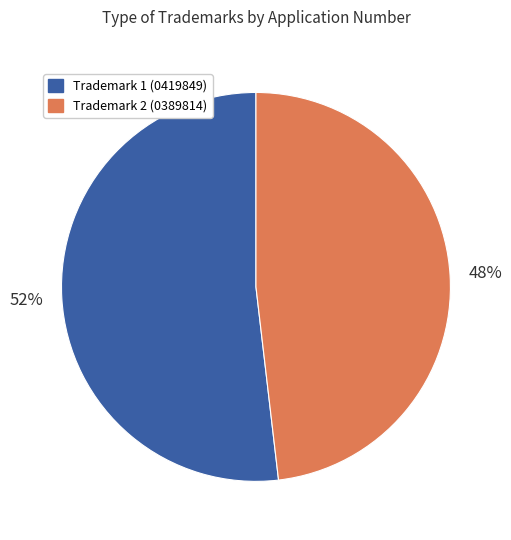

How many slices are in this pie chart?

2